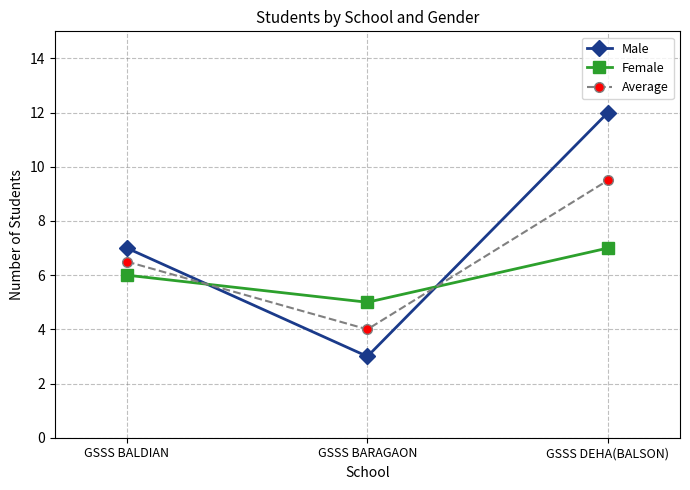

Rank the series by their average value, from highest to lowest.

Male, Average, Female